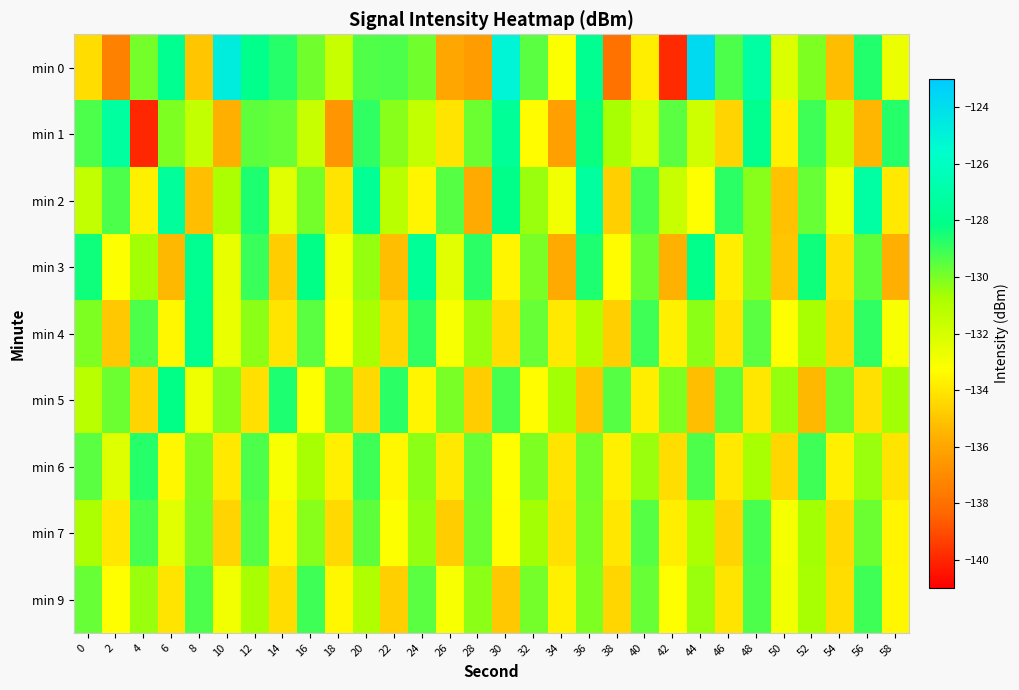

Reading left to right, list all the values displayed in this chart.

min 0: 0=-134.3	2=-137.4	4=-129.9	6=-127.8	8=-135.0	10=-124.7	12=-128.0	14=-128.8	16=-129.8	18=-131.6	20=-129.4	22=-129.3	24=-129.8	26=-135.9	28=-136.3	30=-125.1	32=-129.5	34=-133.2	36=-127.8	38=-138.0	40=-133.8	42=-139.9	44=-123.7	46=-129.3	48=-127.1	50=-132.2	52=-130.1	54=-135.3	56=-128.6	58=-132.7
min 1: 0=-129.3	2=-127.4	4=-140.0	6=-130.0	8=-131.4	10=-135.7	12=-129.6	14=-129.7	16=-131.6	18=-136.6	20=-128.9	22=-130.2	24=-131.5	26=-134.1	28=-129.8	30=-127.6	32=-133.4	34=-136.2	36=-128.3	38=-130.7	40=-132.1	42=-129.5	44=-131.8	46=-134.6	48=-127.9	50=-133.7	52=-129.1	54=-131.3	56=-135.5	58=-128.7
min 2: 0=-131.5	2=-129.3	4=-133.7	6=-127.5	8=-135.2	10=-130.8	12=-128.6	14=-132.4	16=-129.9	18=-134.1	20=-127.7	22=-131.2	24=-133.6	26=-129.4	28=-135.8	30=-128.1	32=-130.5	34=-132.9	36=-127.3	38=-134.7	40=-129.2	42=-131.6	44=-133.3	46=-128.8	48=-130.2	50=-135.1	52=-129.7	54=-132.8	56=-127.1	58=-133.9
min 3: 0=-128.4	2=-133.2	4=-130.6	6=-135.4	8=-127.8	10=-132.6	12=-129.0	14=-134.8	16=-128.2	18=-133.0	20=-130.4	22=-135.2	24=-127.6	26=-132.4	28=-128.8	30=-133.6	32=-130.0	34=-135.8	36=-128.6	38=-133.4	40=-129.8	42=-135.6	44=-128.0	46=-133.8	48=-130.2	50=-135.0	52=-128.4	54=-134.2	56=-129.6	58=-135.7
min 4: 0=-130.1	2=-134.9	4=-129.3	6=-133.5	8=-127.9	10=-132.7	12=-130.3	14=-134.1	16=-129.5	18=-133.3	20=-130.7	22=-134.5	24=-128.9	26=-133.1	28=-130.5	30=-134.3	32=-129.7	34=-133.9	36=-130.9	38=-134.7	40=-129.1	42=-133.7	44=-130.3	46=-134.1	48=-129.5	50=-133.3	52=-130.7	54=-134.5	56=-128.9	58=-133.1
min 5: 0=-131.2	2=-129.8	4=-134.6	6=-128.2	8=-132.8	10=-130.2	12=-134.2	14=-128.6	16=-133.2	18=-129.6	20=-134.4	22=-128.8	24=-133.6	26=-130.0	28=-134.8	30=-129.2	32=-133.4	34=-130.6	36=-135.0	38=-129.4	40=-133.8	42=-130.1	44=-135.2	46=-129.6	48=-134.0	50=-130.4	52=-135.4	54=-129.8	56=-134.2	58=-130.6
min 6: 0=-129.5	2=-132.3	4=-128.7	6=-133.5	8=-130.1	10=-133.9	12=-129.3	14=-133.1	16=-130.7	18=-133.7	20=-129.1	22=-133.5	24=-130.3	26=-133.9	28=-129.7	30=-133.3	32=-130.1	34=-134.1	36=-129.9	38=-133.7	40=-130.5	42=-134.3	44=-129.3	46=-133.9	48=-130.7	50=-134.5	52=-129.1	54=-133.7	56=-130.5	58=-134.1
min 7: 0=-130.8	2=-134.0	4=-129.2	6=-132.4	8=-130.0	10=-134.6	12=-129.4	14=-133.6	16=-130.2	18=-134.4	20=-129.6	22=-133.2	24=-130.4	26=-134.8	28=-129.8	30=-133.4	32=-130.6	34=-134.2	36=-130.0	38=-134.0	40=-129.4	42=-133.8	44=-130.8	46=-134.6	48=-129.2	50=-133.0	52=-130.6	54=-134.4	56=-129.8	58=-133.6
min 9: 0=-129.7	2=-133.3	4=-130.5	6=-134.1	8=-129.3	10=-132.9	12=-130.7	14=-134.3	16=-129.1	18=-133.5	20=-130.9	22=-134.7	24=-129.5	26=-133.1	28=-130.3	30=-134.9	32=-129.9	34=-133.7	36=-130.1	38=-134.5	40=-129.7	42=-133.3	44=-130.5	46=-134.1	48=-129.3	50=-132.9	52=-130.7	54=-134.3	56=-129.1	58=-133.5